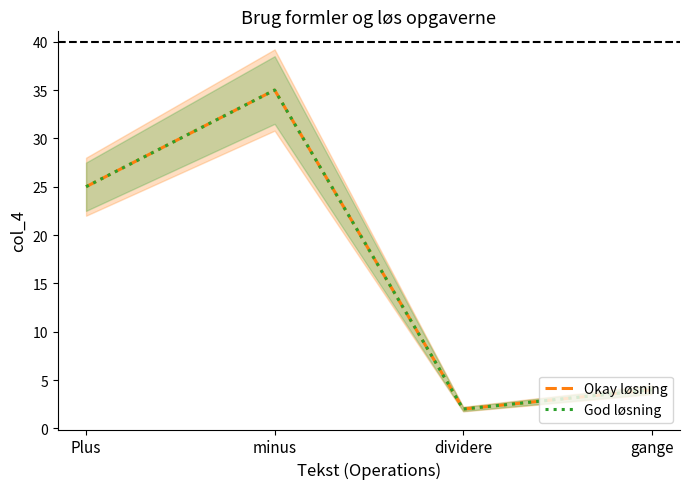

What are all the series names shown in the legend?

Okay løsning, God løsning